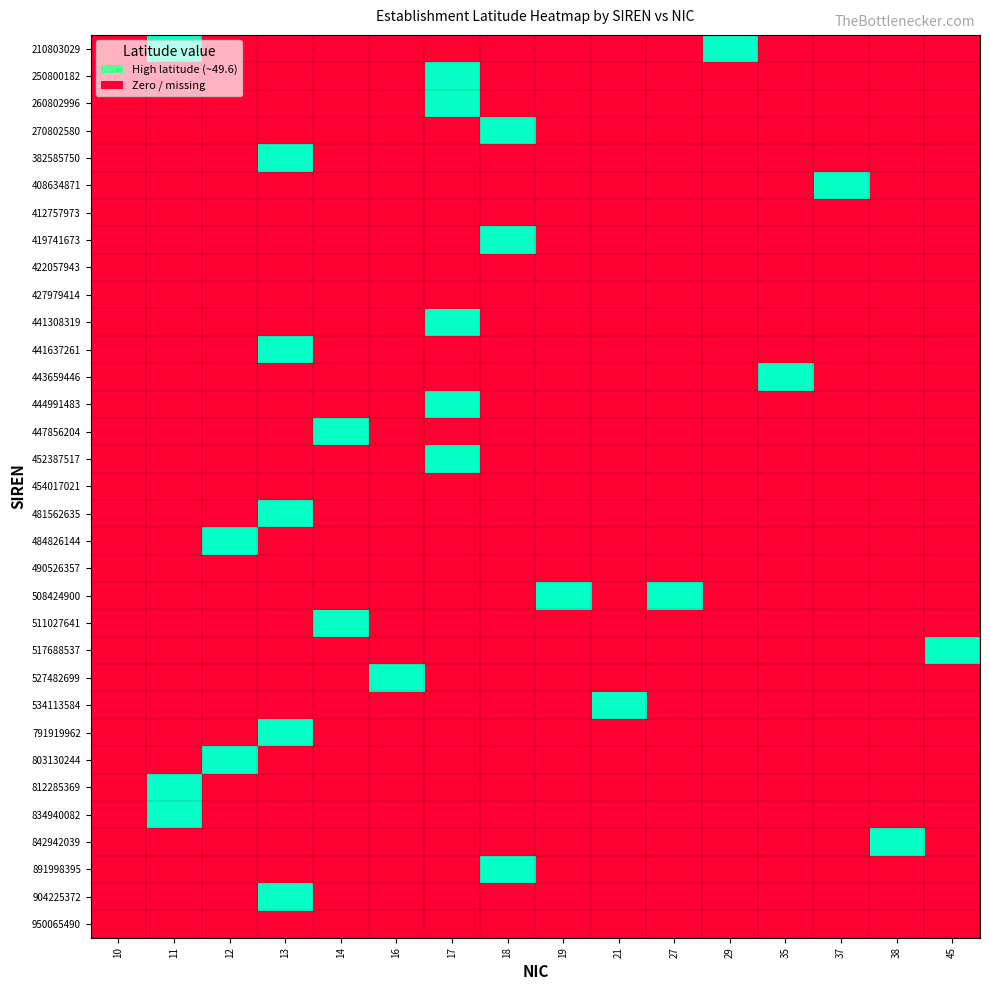

How many distinct data groups are displayed?

33